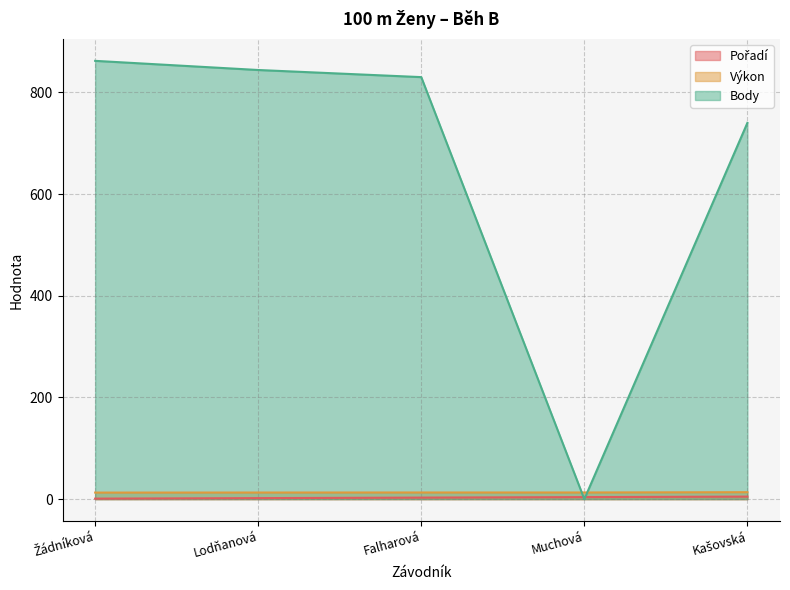

True or false: Výkon and Body cross at least once.

True